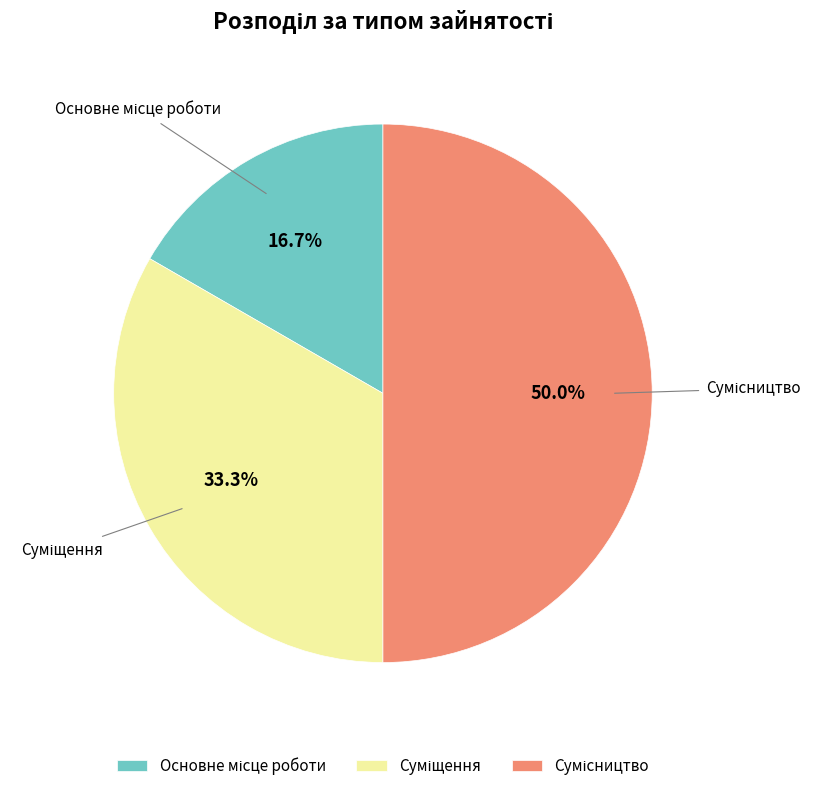

Count the number of slices in the pie.

3